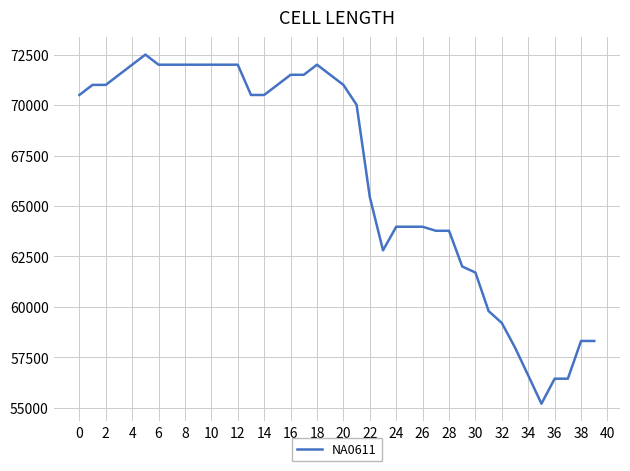

Reading left to right, list all the values displayed in this chart.

70500	71000	71000	71500	72000	72500	72000	72000	72000	72000	72000	72000	72000	70500	70500	71000	71500	71500	72000	71500	71000	70010	65440	62800	63970	63970	63970	63770	63770	62000	61700	59790	59200	57980	56600	55200	56440	56440	58310	58310